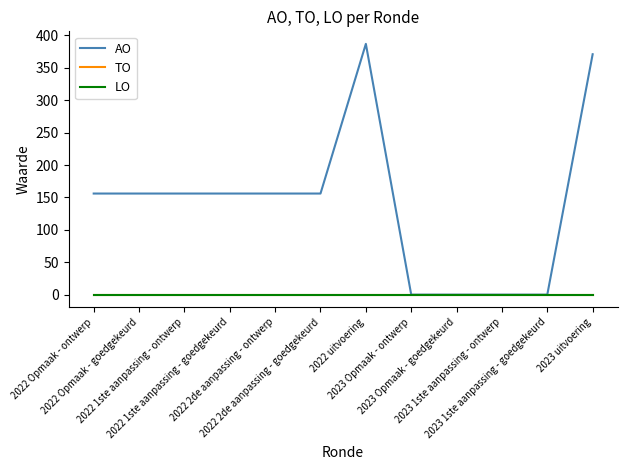

Is this an area chart (filled region under the line)?

No